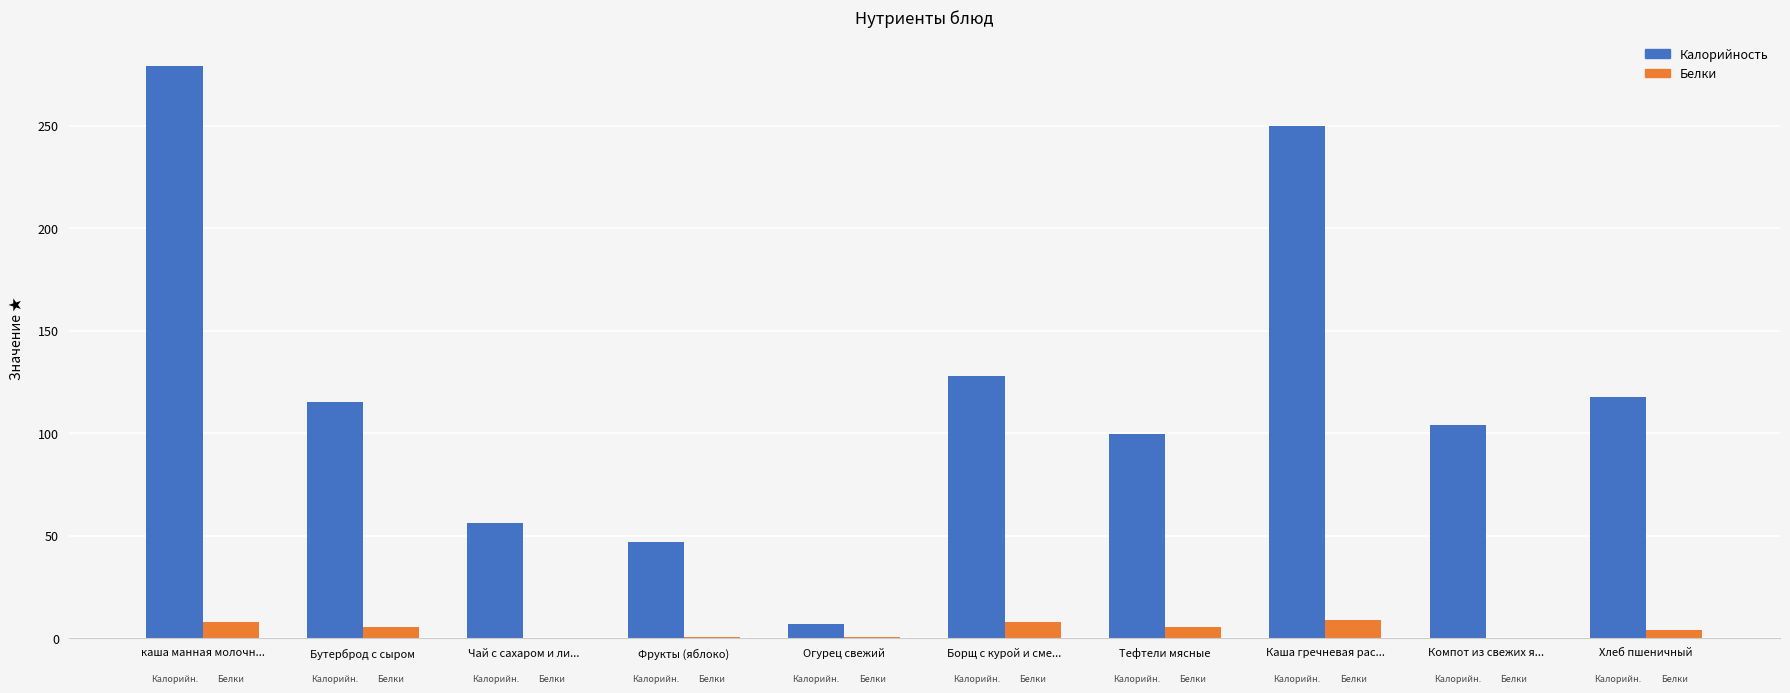

Which label corresponds to the largest value in the chart?

каша манная молочн...